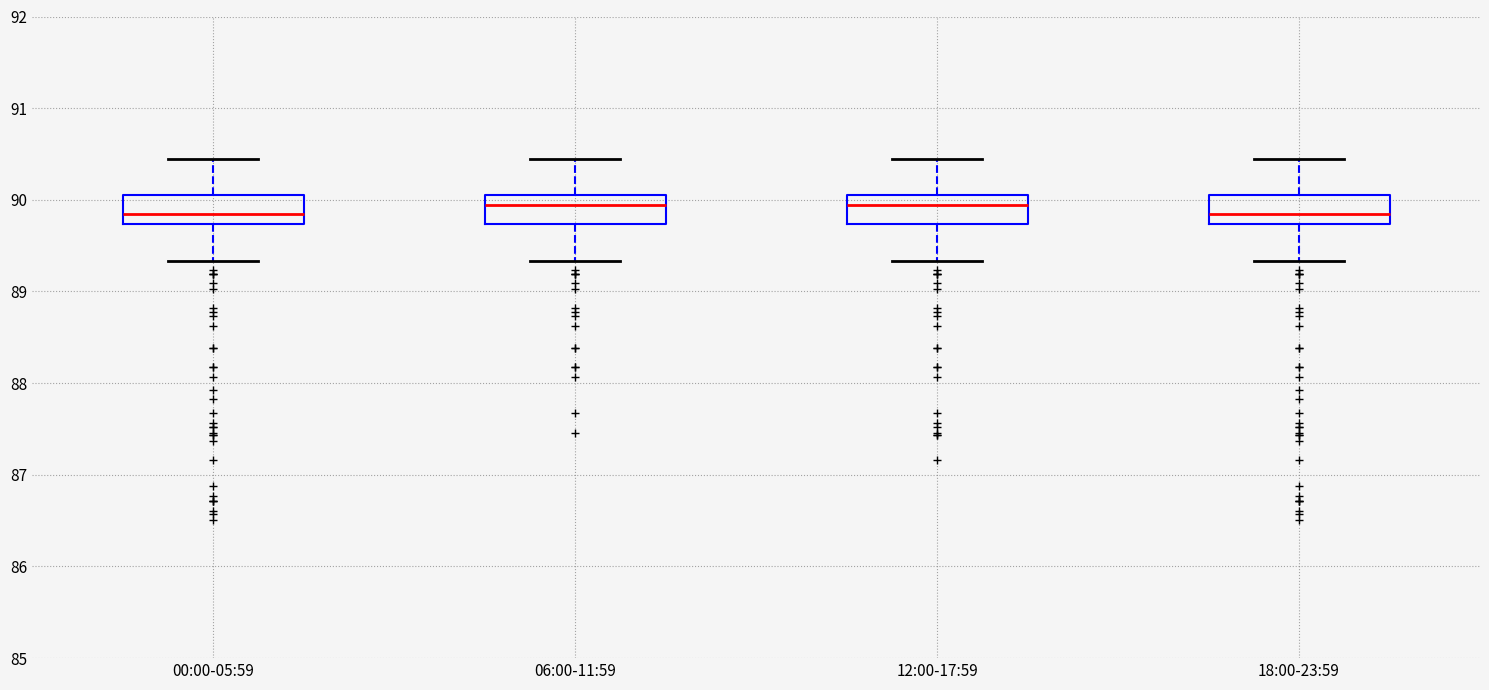

Reading left to right, read every box against the y-axis: the position of its median line, the range the box covers, and the ends of its whiskers. The values are not printed on the chart, so give them approximately, as read against the axis.

00:00-05:59: median 89.8, box 89.7 to 90.1, whiskers 89.3 to 90.5
06:00-11:59: median 89.9, box 89.7 to 90.1, whiskers 89.3 to 90.5
12:00-17:59: median 89.9, box 89.7 to 90.1, whiskers 89.3 to 90.5
18:00-23:59: median 89.8, box 89.7 to 90.1, whiskers 89.3 to 90.5